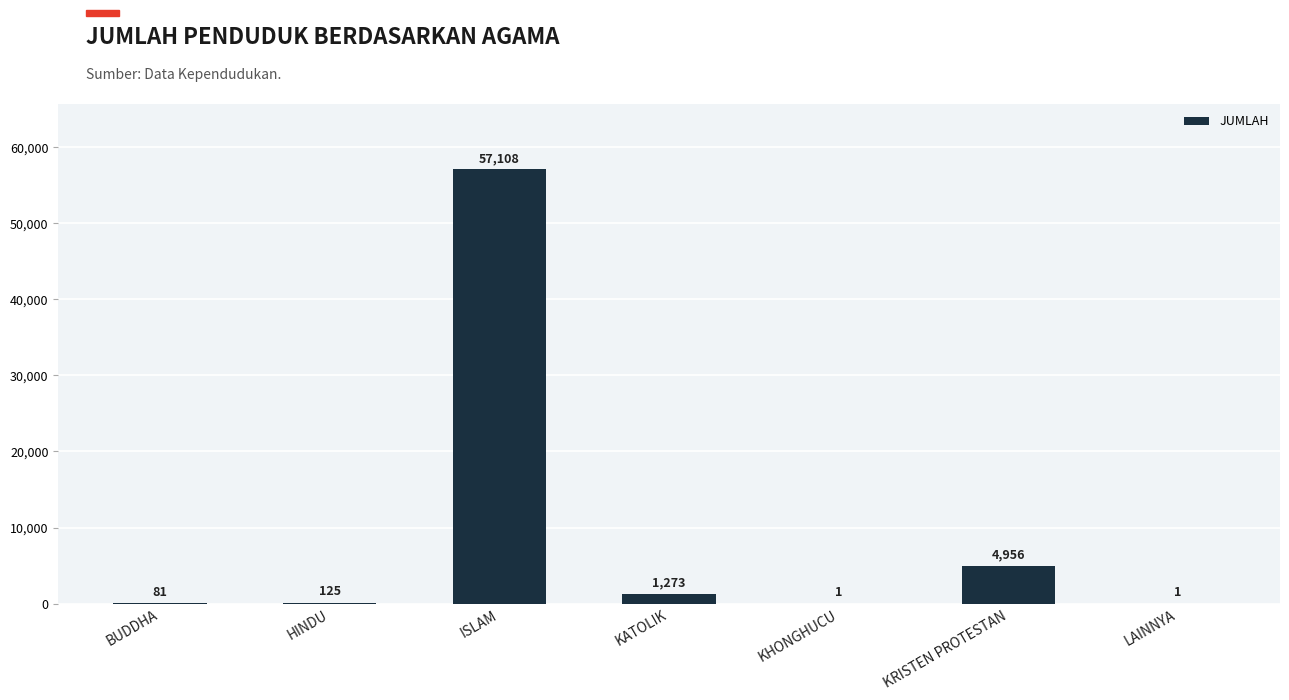

What is the sum of all values?

63545